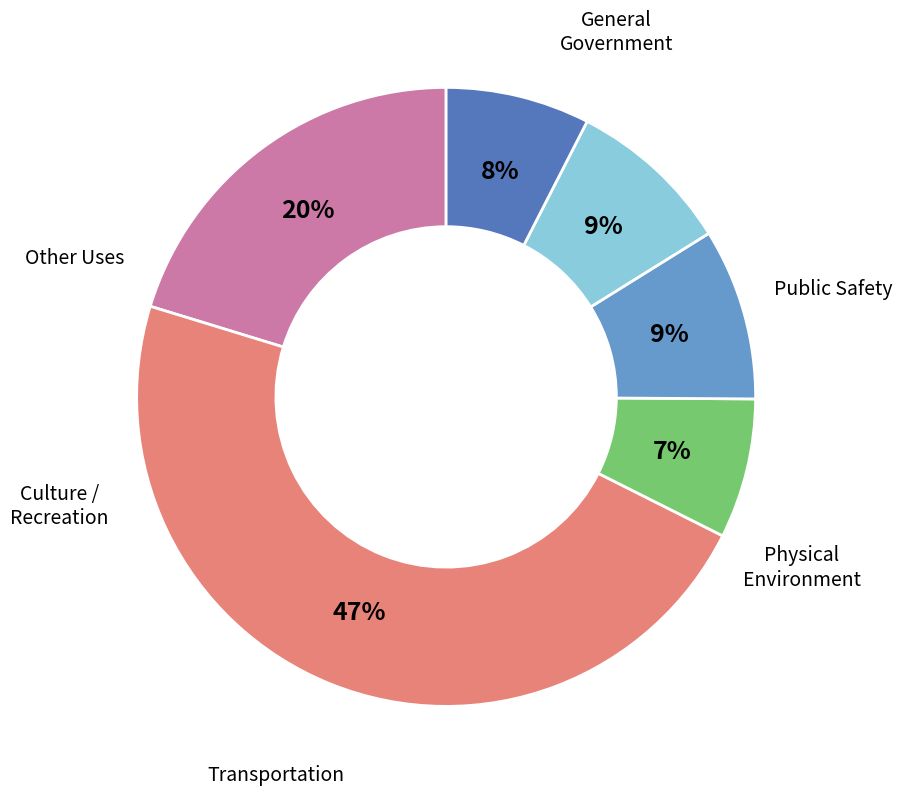

Count the number of slices in the pie.

6